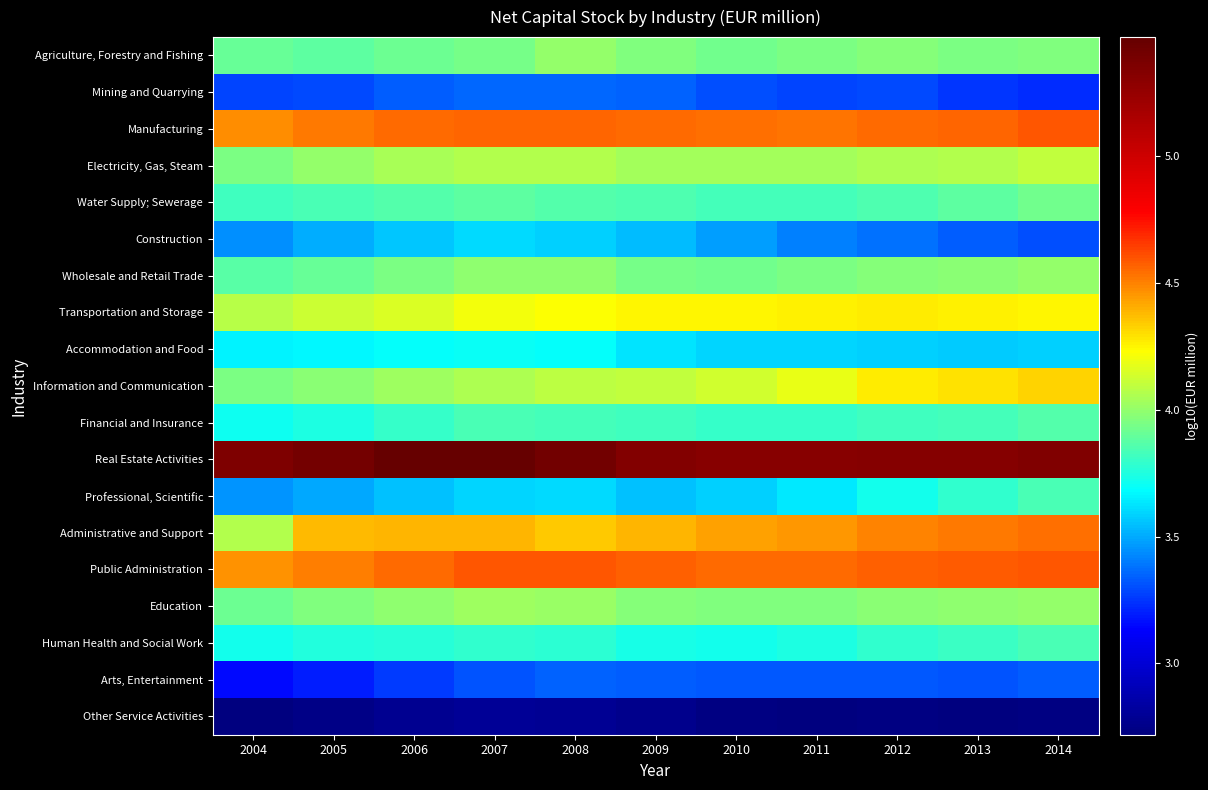

Reading right to left, list all the values displayed in this chart.

Agriculture, Forestry and Fishing: 2014=4.0	2013=3.9	2012=4.0	2011=3.9	2010=3.9	2009=4.0	2008=4.0	2007=3.9	2006=3.9	2005=3.9	2004=3.9
Mining and Quarrying: 2014=3.2	2013=3.2	2012=3.3	2011=3.3	2010=3.3	2009=3.3	2008=3.4	2007=3.4	2006=3.3	2005=3.3	2004=3.3
Manufacturing: 2014=4.6	2013=4.6	2012=4.5	2011=4.5	2010=4.5	2009=4.5	2008=4.6	2007=4.6	2006=4.5	2005=4.5	2004=4.5
Electricity, Gas, Steam: 2014=4.1	2013=4.1	2012=4.1	2011=4.0	2010=4.0	2009=4.0	2008=4.1	2007=4.1	2006=4.0	2005=4.0	2004=3.9
Water Supply; Sewerage: 2014=3.9	2013=3.9	2012=3.9	2011=3.8	2010=3.8	2009=3.8	2008=3.9	2007=3.9	2006=3.9	2005=3.8	2004=3.8
Construction: 2014=3.3	2013=3.3	2012=3.4	2011=3.4	2010=3.5	2009=3.5	2008=3.6	2007=3.6	2006=3.6	2005=3.5	2004=3.4
Wholesale and Retail Trade: 2014=4.0	2013=4.0	2012=4.0	2011=3.9	2010=3.9	2009=3.9	2008=4.0	2007=4.0	2006=4.0	2005=3.9	2004=3.9
Transportation and Storage: 2014=4.3	2013=4.3	2012=4.3	2011=4.3	2010=4.3	2009=4.3	2008=4.2	2007=4.2	2006=4.2	2005=4.1	2004=4.1
Accommodation and Food: 2014=3.6	2013=3.6	2012=3.6	2011=3.6	2010=3.6	2009=3.6	2008=3.7	2007=3.7	2006=3.7	2005=3.7	2004=3.7
Information and Communication: 2014=4.3	2013=4.3	2012=4.3	2011=4.2	2010=4.1	2009=4.1	2008=4.1	2007=4.1	2006=4.0	2005=4.0	2004=4.0
Financial and Insurance: 2014=3.9	2013=3.8	2012=3.8	2011=3.8	2010=3.8	2009=3.8	2008=3.8	2007=3.8	2006=3.8	2005=3.7	2004=3.7
Real Estate Activities: 2014=5.3	2013=5.3	2012=5.3	2011=5.3	2010=5.3	2009=5.3	2008=5.4	2007=5.5	2006=5.5	2005=5.4	2004=5.4
Professional, Scientific: 2014=3.8	2013=3.8	2012=3.7	2011=3.6	2010=3.6	2009=3.6	2008=3.6	2007=3.6	2006=3.5	2005=3.5	2004=3.5
Administrative and Support: 2014=4.5	2013=4.5	2012=4.5	2011=4.5	2010=4.4	2009=4.4	2008=4.3	2007=4.4	2006=4.4	2005=4.4	2004=4.1
Public Administration: 2014=4.6	2013=4.6	2012=4.6	2011=4.6	2010=4.5	2009=4.6	2008=4.6	2007=4.6	2006=4.6	2005=4.5	2004=4.5
Education: 2014=4.0	2013=4.0	2012=4.0	2011=4.0	2010=4.0	2009=4.0	2008=4.0	2007=4.0	2006=4.0	2005=4.0	2004=3.9
Human Health and Social Work: 2014=3.8	2013=3.8	2012=3.8	2011=3.7	2010=3.7	2009=3.7	2008=3.8	2007=3.8	2006=3.8	2005=3.8	2004=3.7
Arts, Entertainment: 2014=3.3	2013=3.3	2012=3.3	2011=3.3	2010=3.3	2009=3.3	2008=3.3	2007=3.3	2006=3.3	2005=3.2	2004=3.2
Other Service Activities: 2014=2.7	2013=2.7	2012=2.7	2011=2.7	2010=2.7	2009=2.8	2008=2.8	2007=2.8	2006=2.8	2005=2.8	2004=2.7